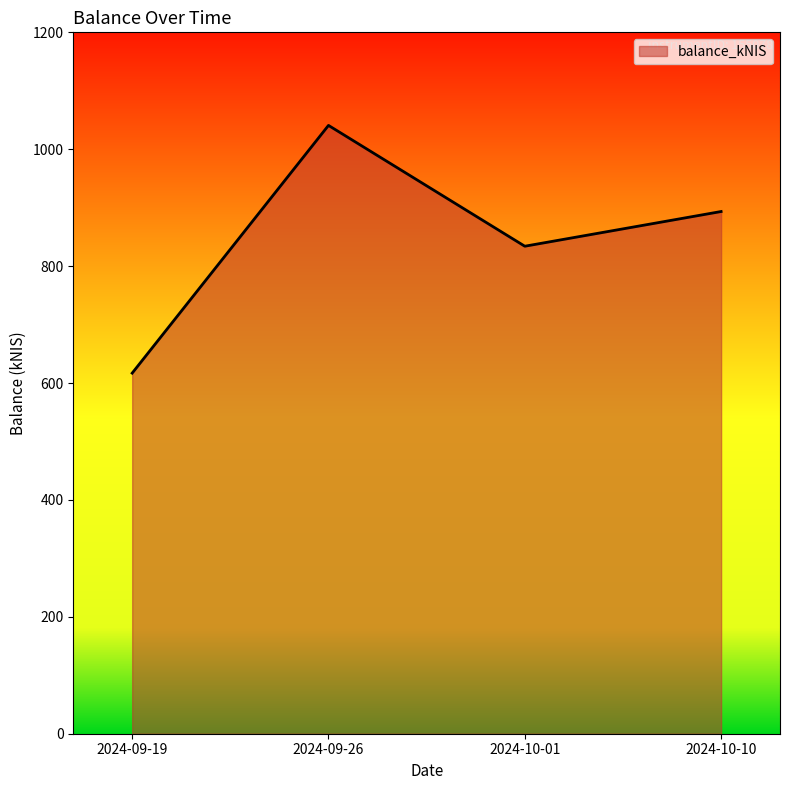

At which label is the value closest to 828?

2024-10-01